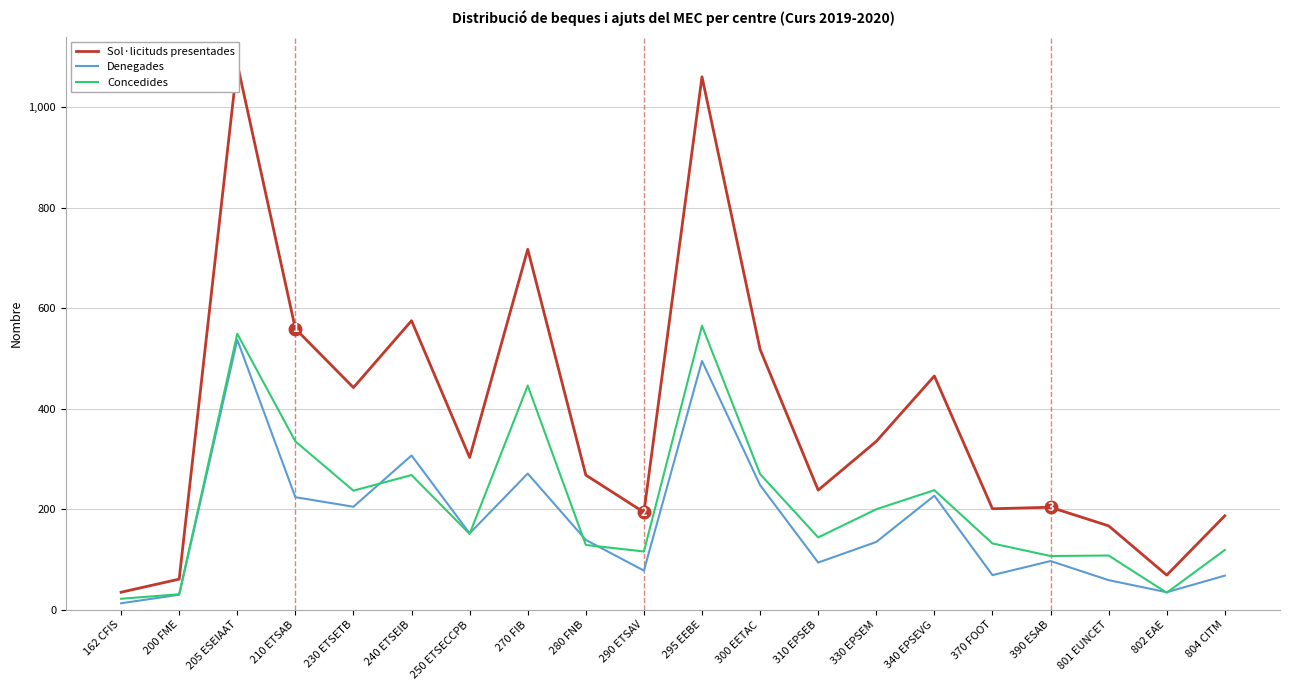

Where does the Denegades series first go above 139?

205 ESEIAAT